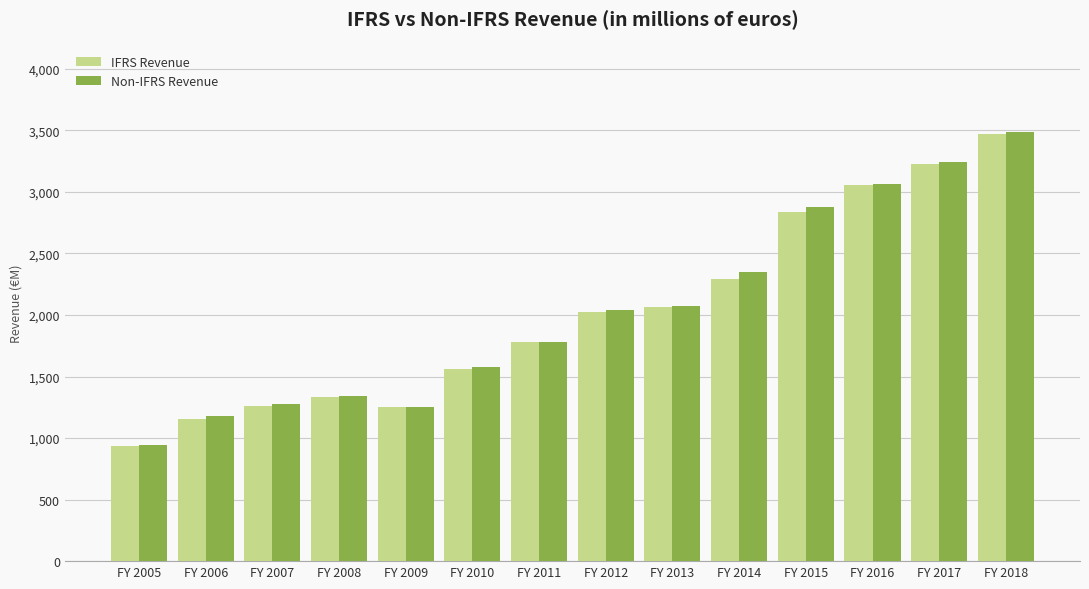

What is the minimum value shown in the chart?

934.5